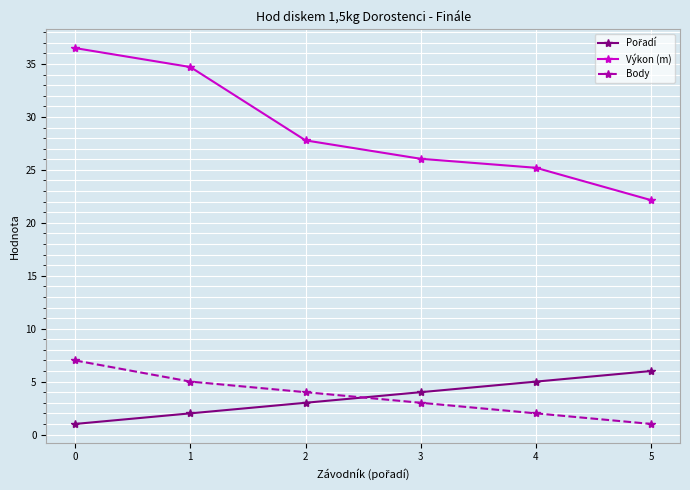

Which series has the largest total across all categories?

Výkon (m)